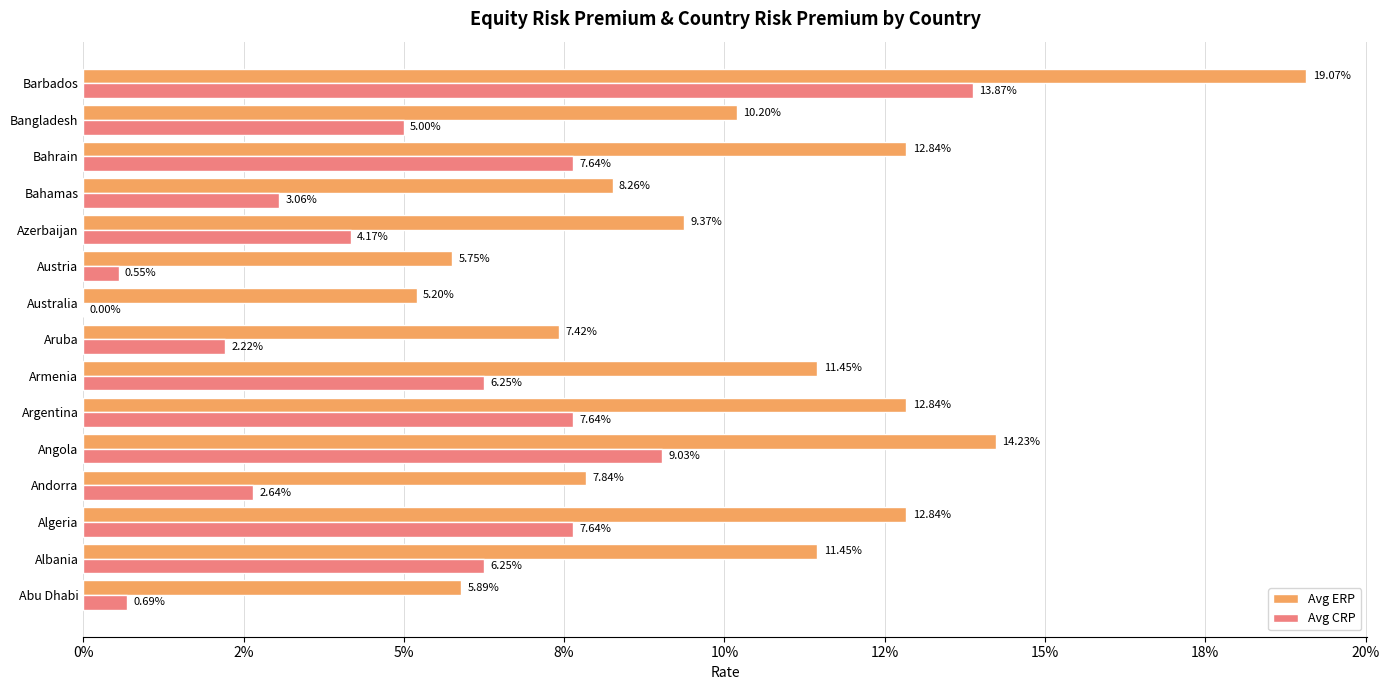

Reading left to right, transcribe all the data shown in this chart.

Avg ERP: 0.1	0.1	0.1	0.1	0.1	0.1	0.1	0.1	0.1	0.1	0.1	0.1	0.1	0.1	0.2
Avg CRP: 0.0	0.1	0.1	0.0	0.1	0.1	0.1	0.0	0.0	0.0	0.0	0.0	0.1	0.0	0.1